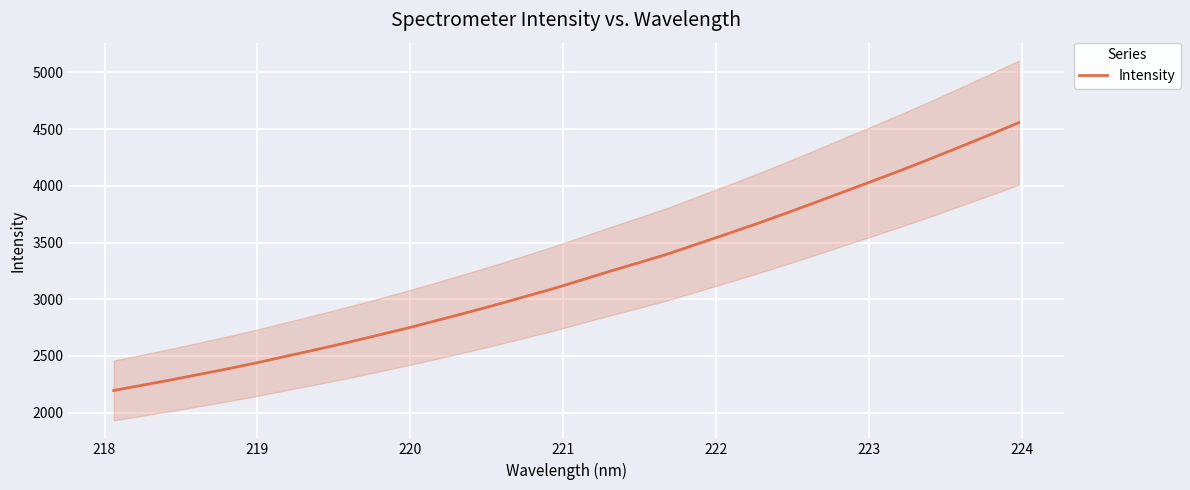

What is the minimum value for Intensity?

2195.7